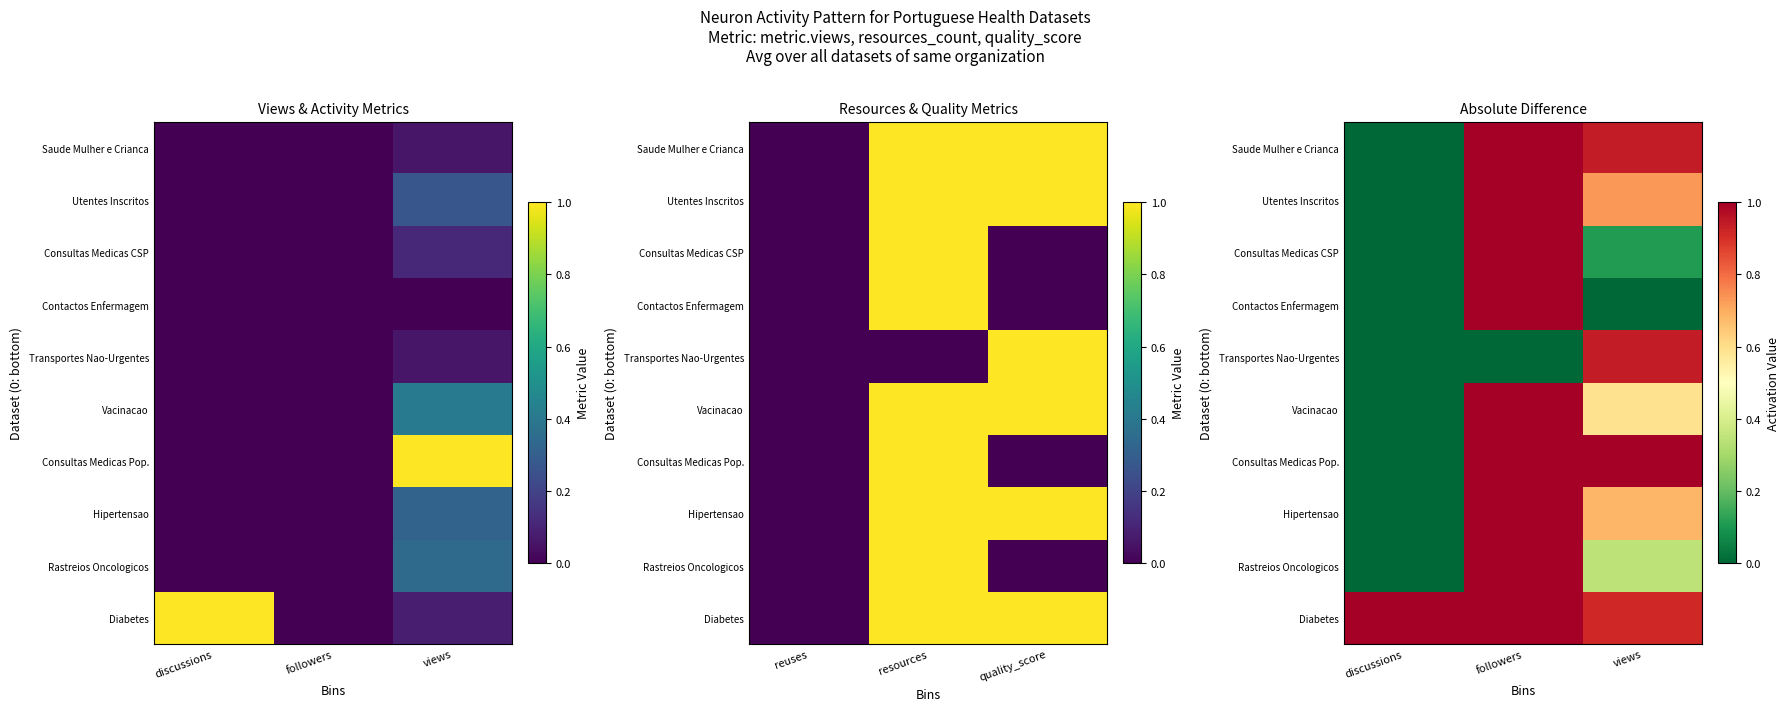

Which series changed the most between followers and views?

Contactos Enfermagem